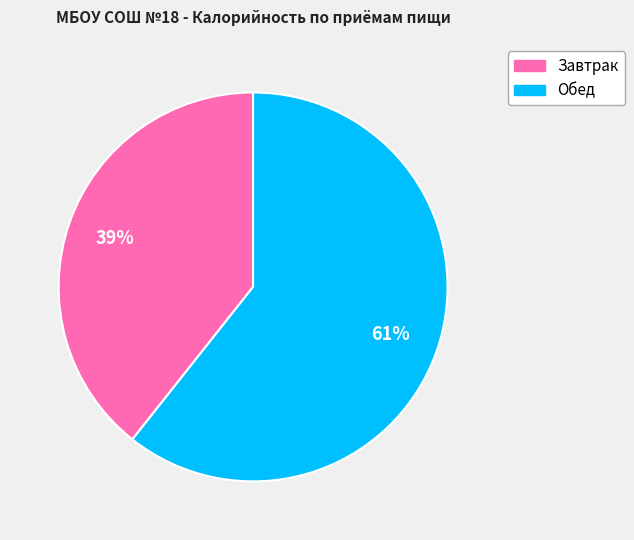

Is there any slice that represents more than half of the pie?

Yes